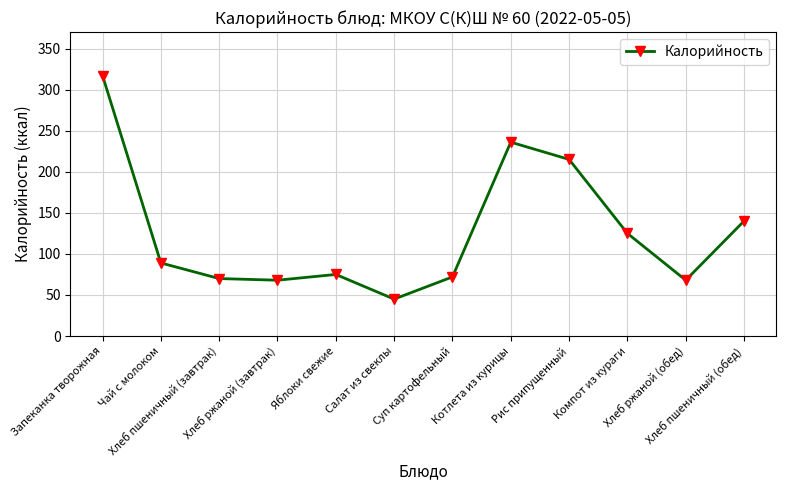

At which category does the chart reach its minimum across all series?

Салат из свеклы